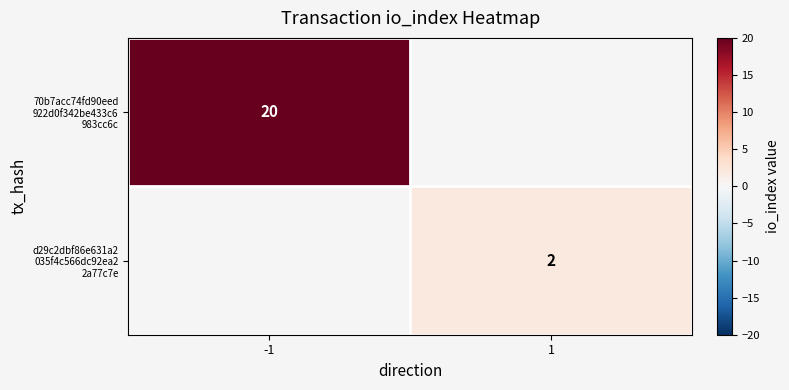

Which category has the highest value across all series?

-1